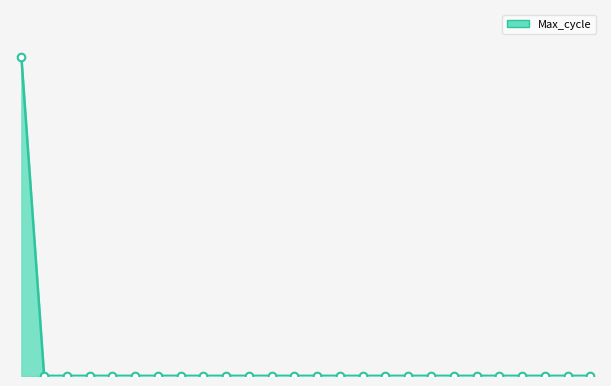

Is this an area chart (filled region under the line)?

Yes